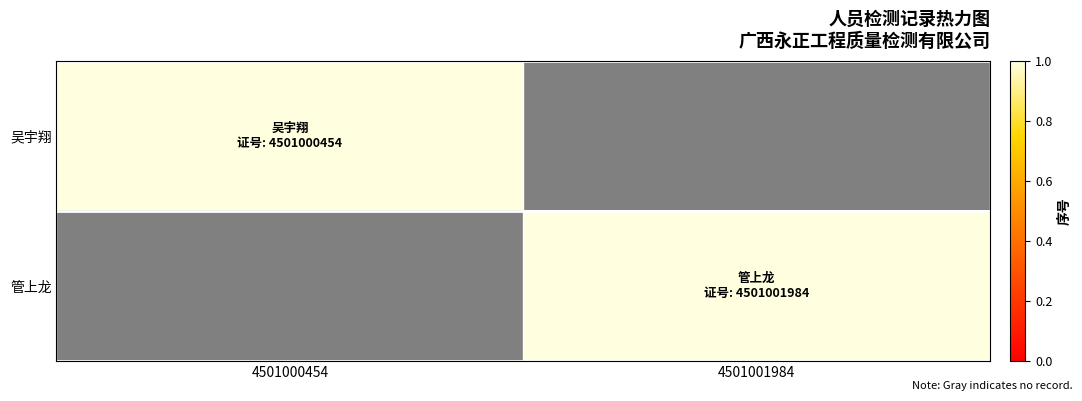

Which series has the largest total across all categories?

吴宇翔